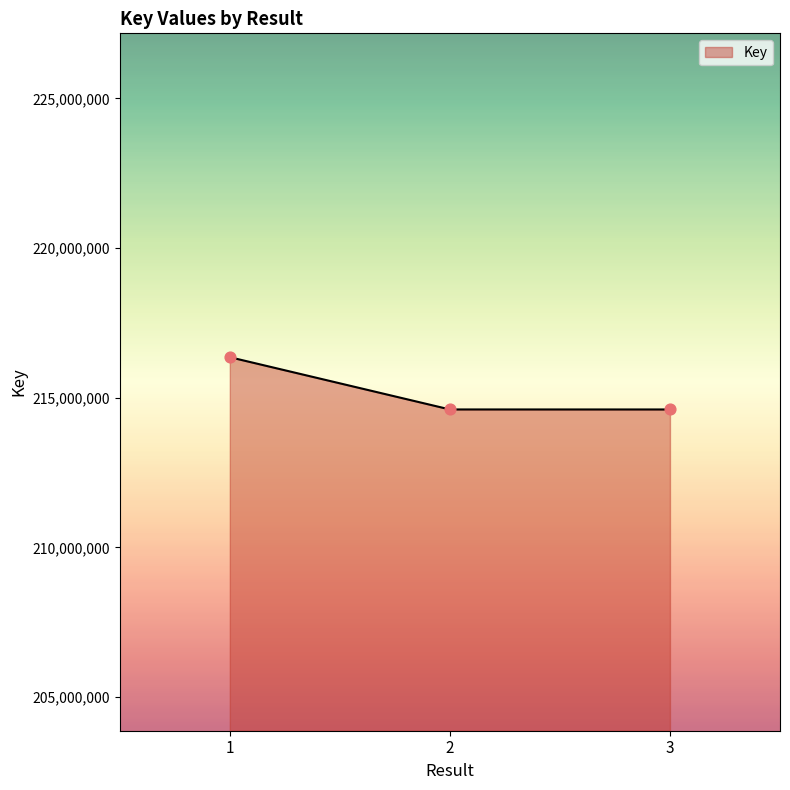

Which has a higher value, 2 or 1?

1